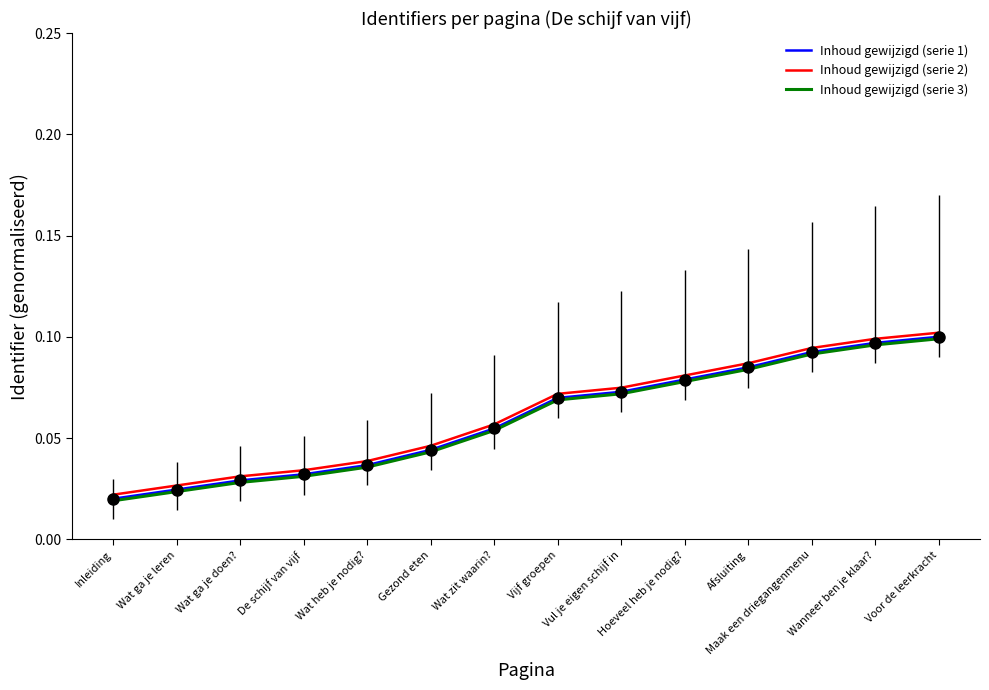

How many Inhoud gewijzigd (serie 3) values are between 0 and 1?

14